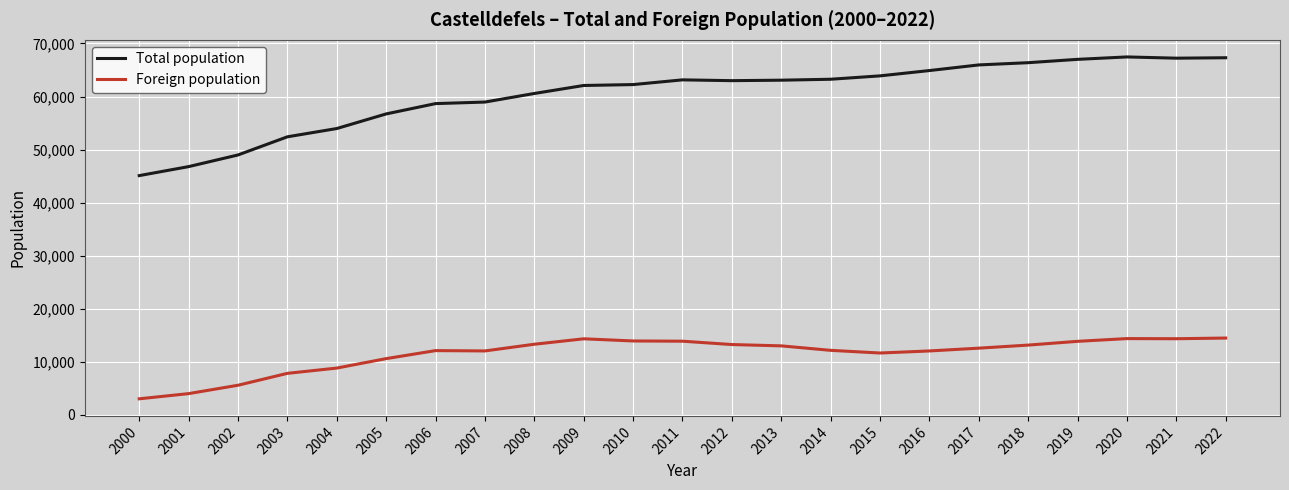

True or false: Foreign population and Total population intersect in this chart.

False